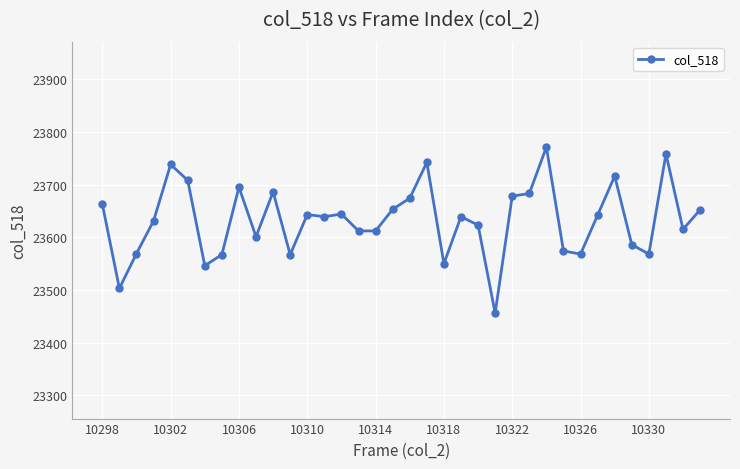

Does the chart display data point markers on the line(s)?

Yes